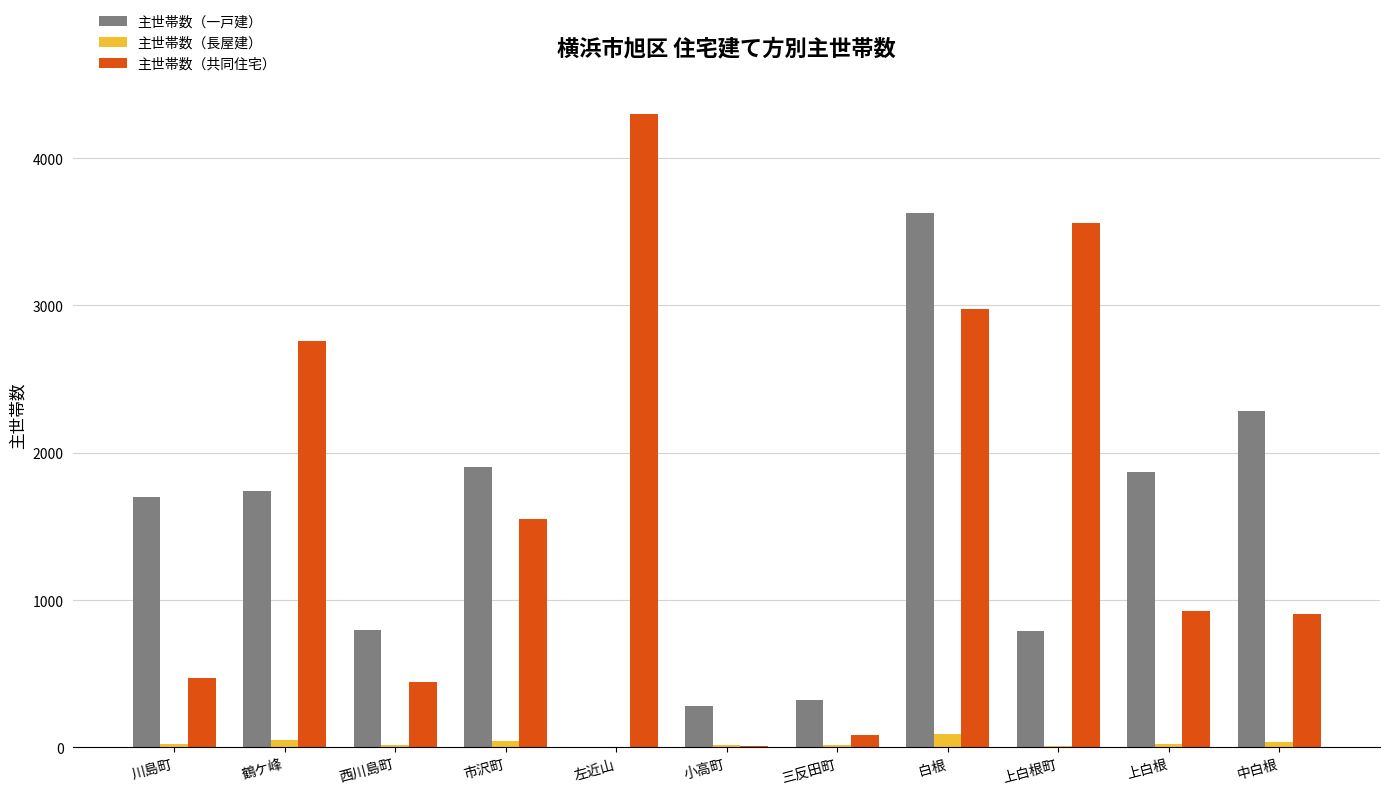

What is the average value of the 主世帯数（共同住宅） series?

1635